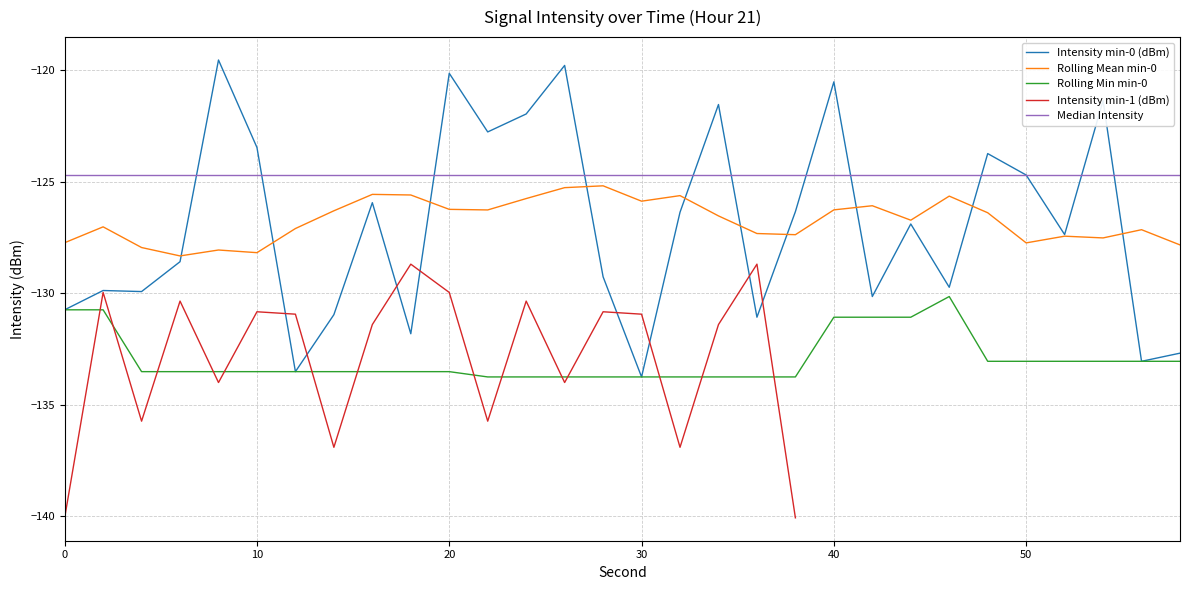

Is it true that Rolling Mean min-0 equals -126.2 at 20?

True